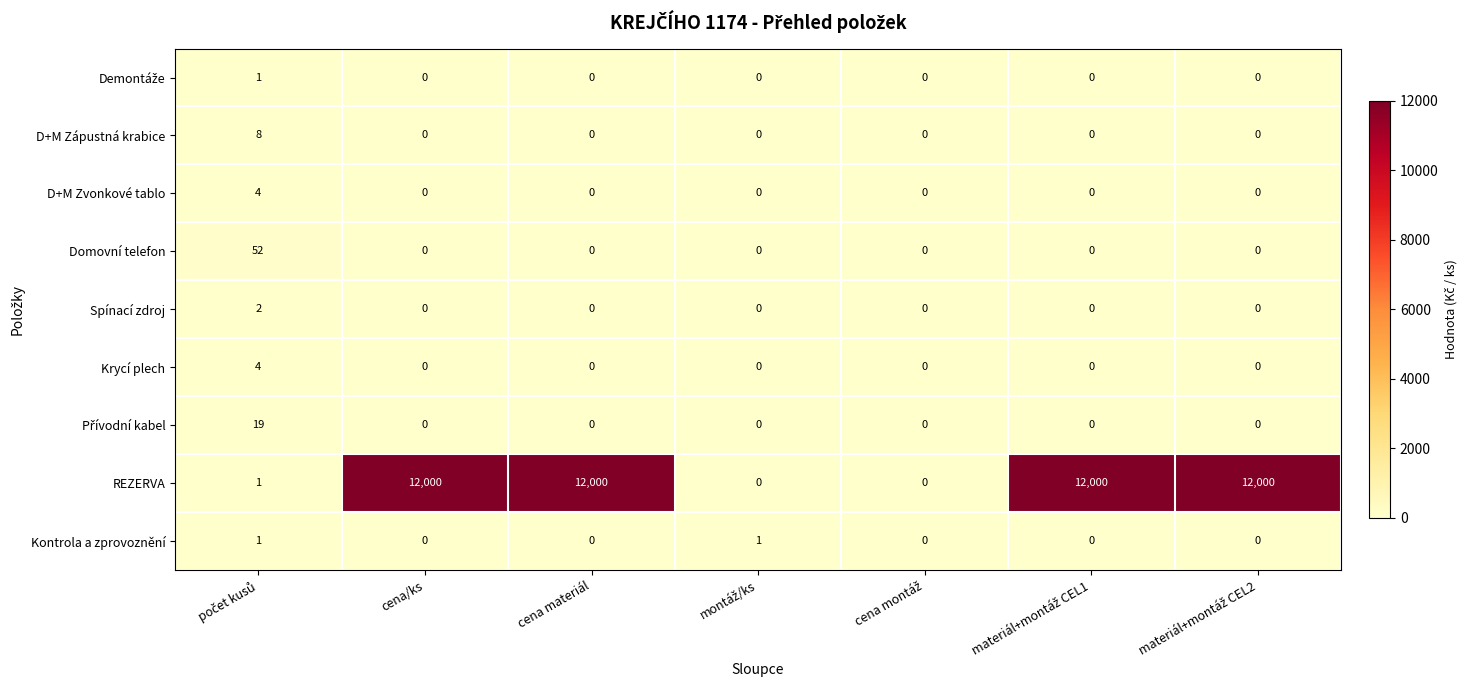

The value of REZERVA at cena materiál is 19444. True or false?

False